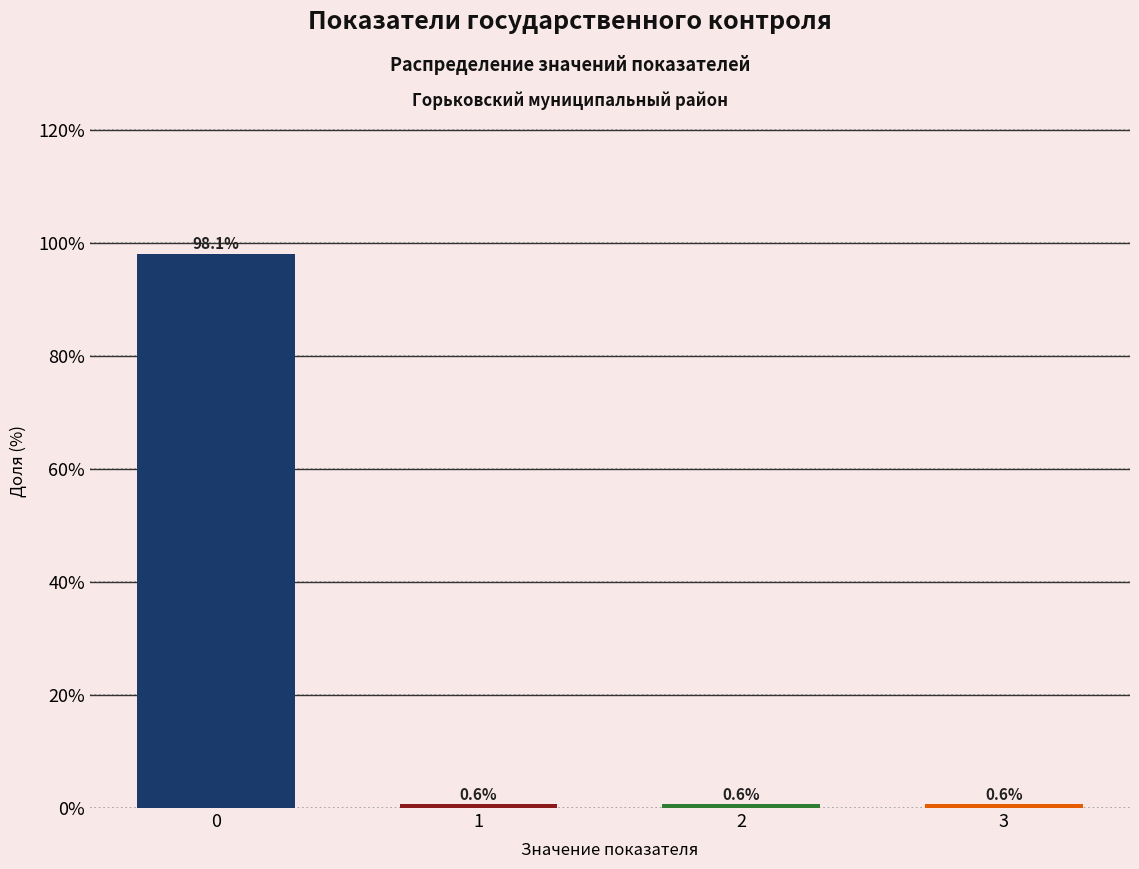

Reading right to left, transcribe all the data shown in this chart.

0.6	0.6	0.6	98.1